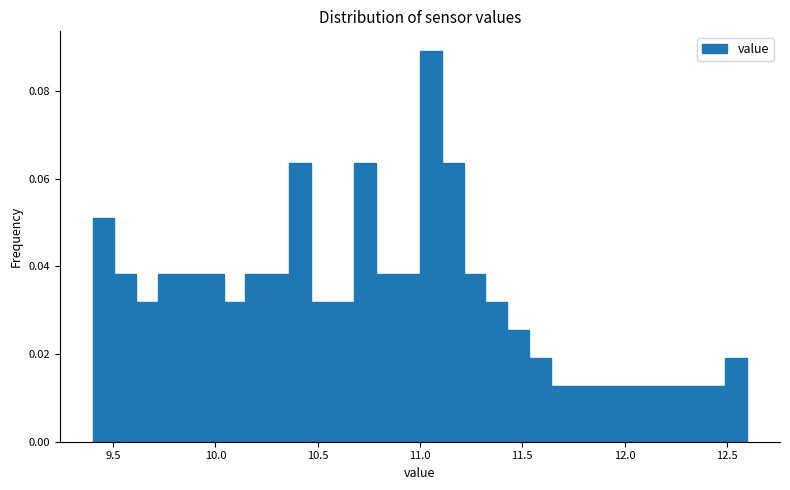

Read against the x-axis, roughly where is the centre of the tallest bar?

11.05